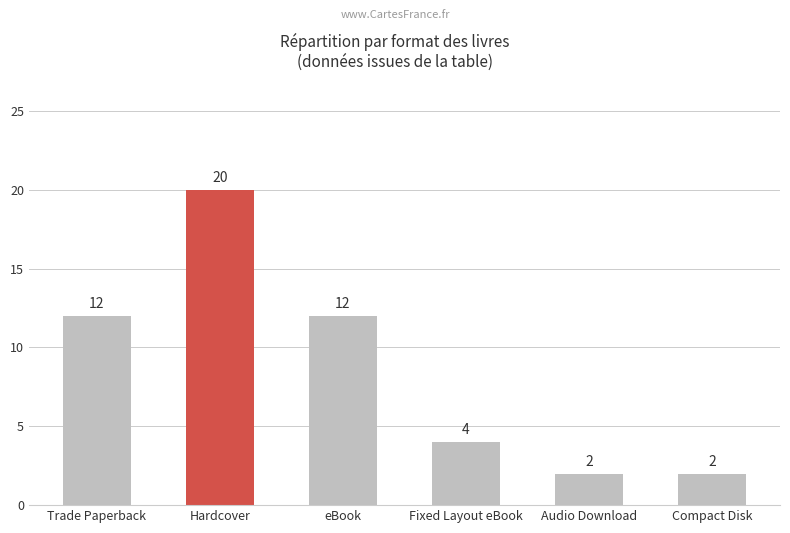

Reading right to left, list all the values displayed in this chart.

2	2	4	12	20	12